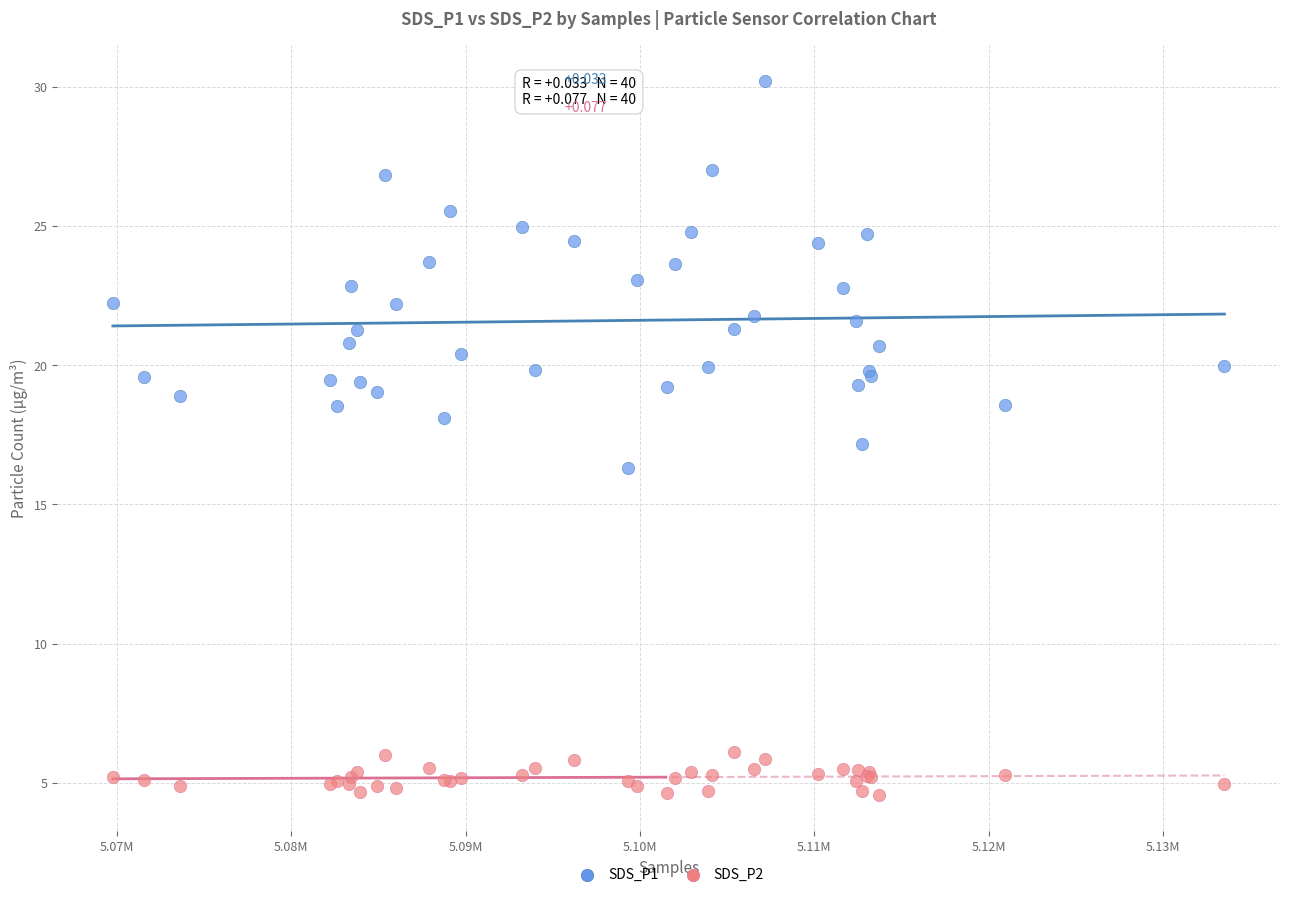

Which series has the widest spread of Y values?

SDS_P1